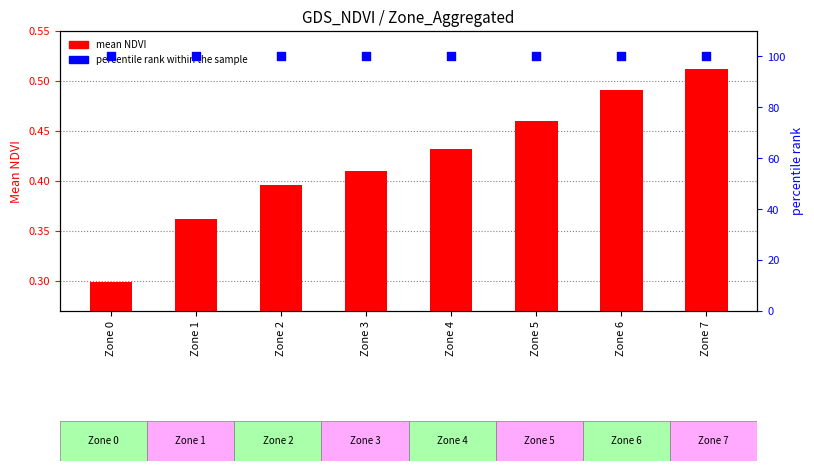

Which series contains the highest Y value?

percentile rank within the sample